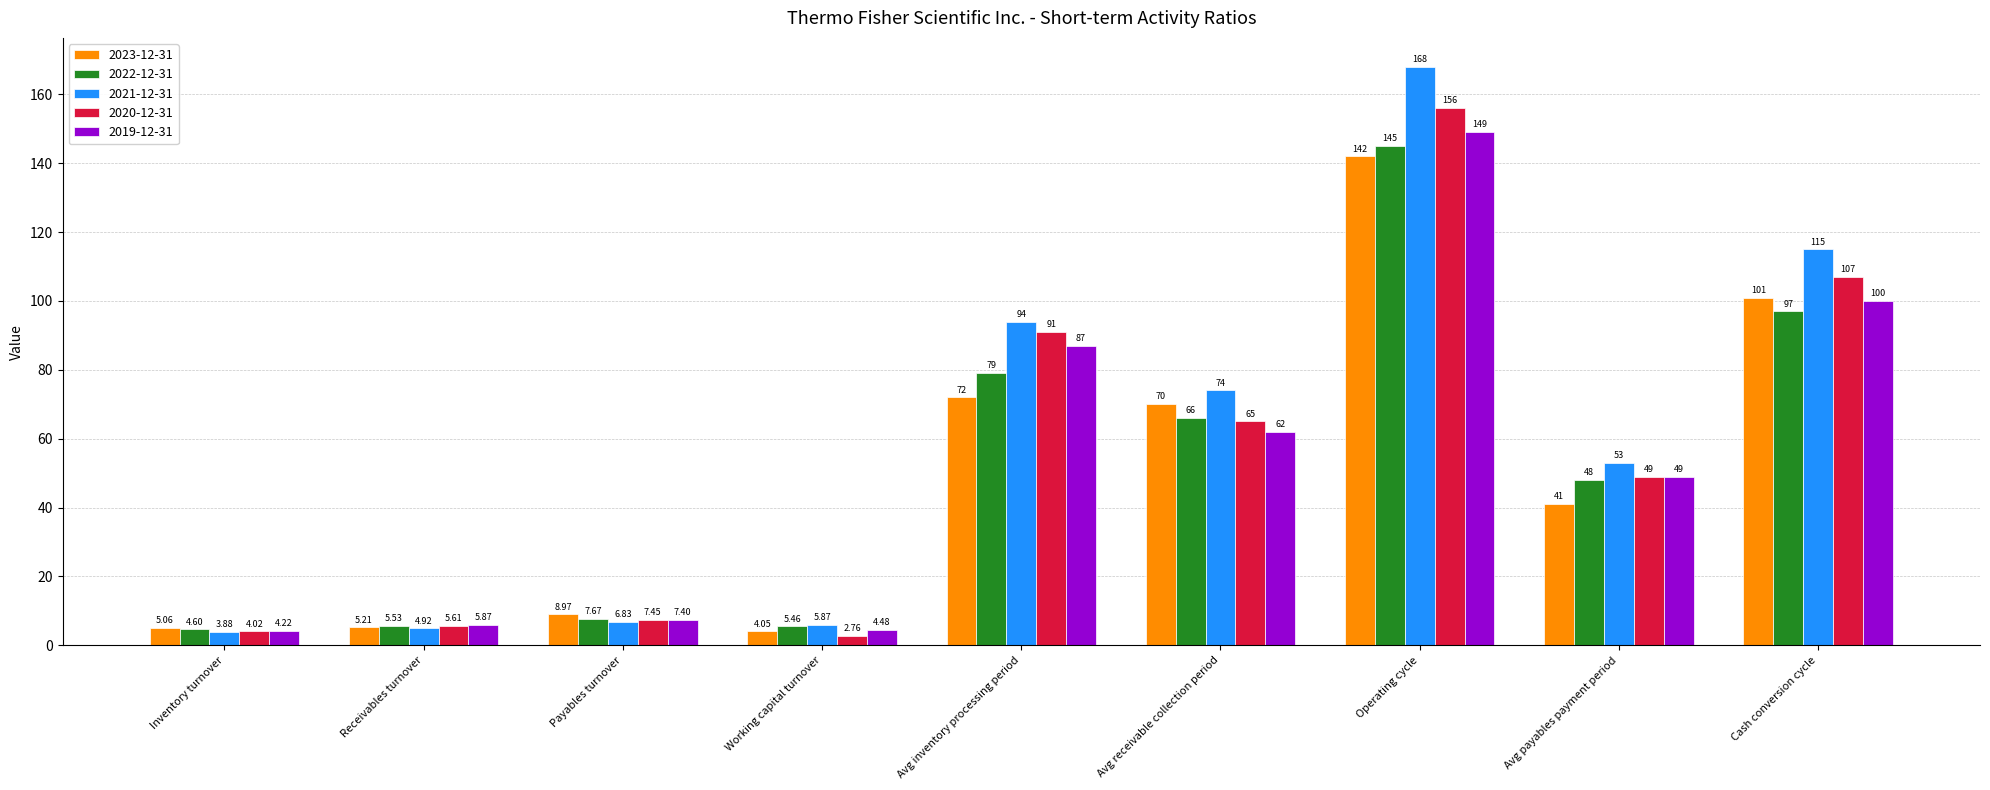

Which series changed the most between Avg inventory processing period and Avg receivable collection period?

2020-12-31